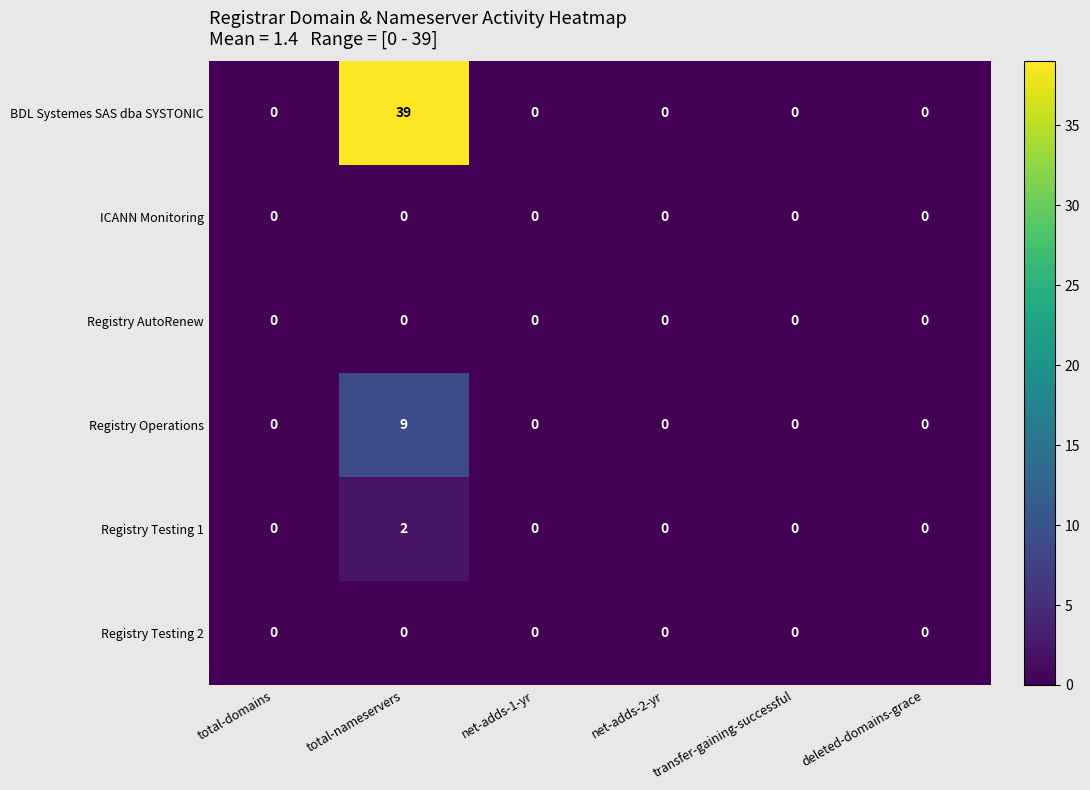

Which category has the highest value across all series?

total-nameservers